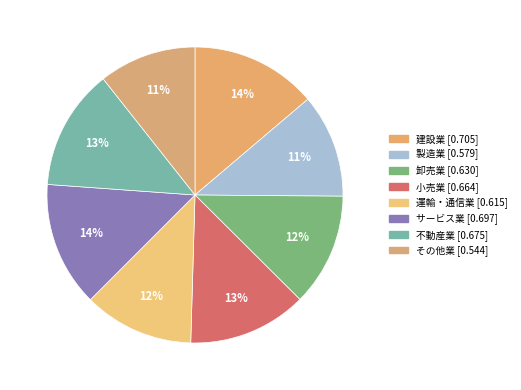

To the nearest percent, what portion does 建設業 represent?

14%